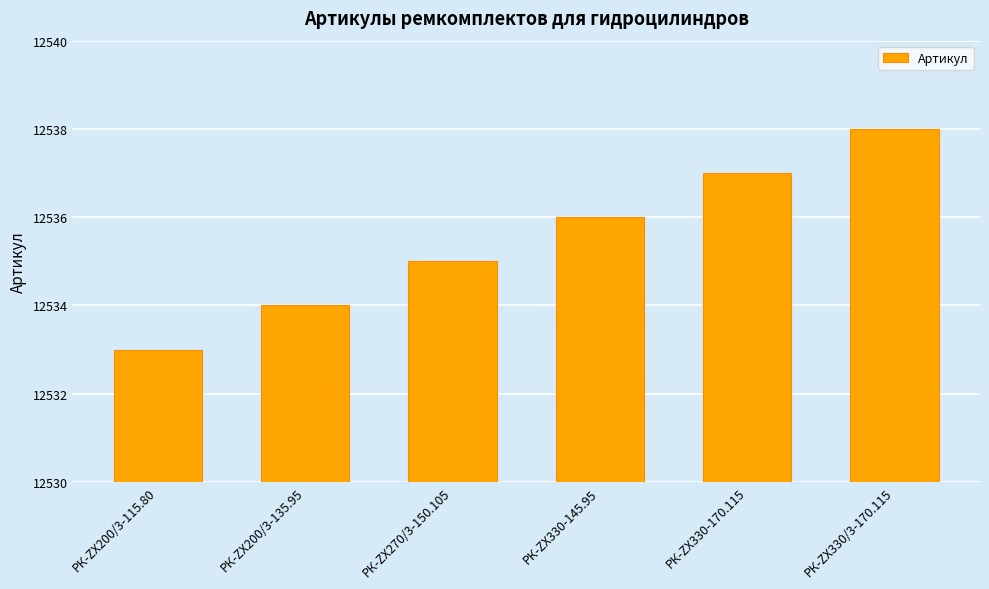

Approximately how many times larger is the value at РК-ZX200/3-115.80 compared to РК-ZX330-170.115?

1.0